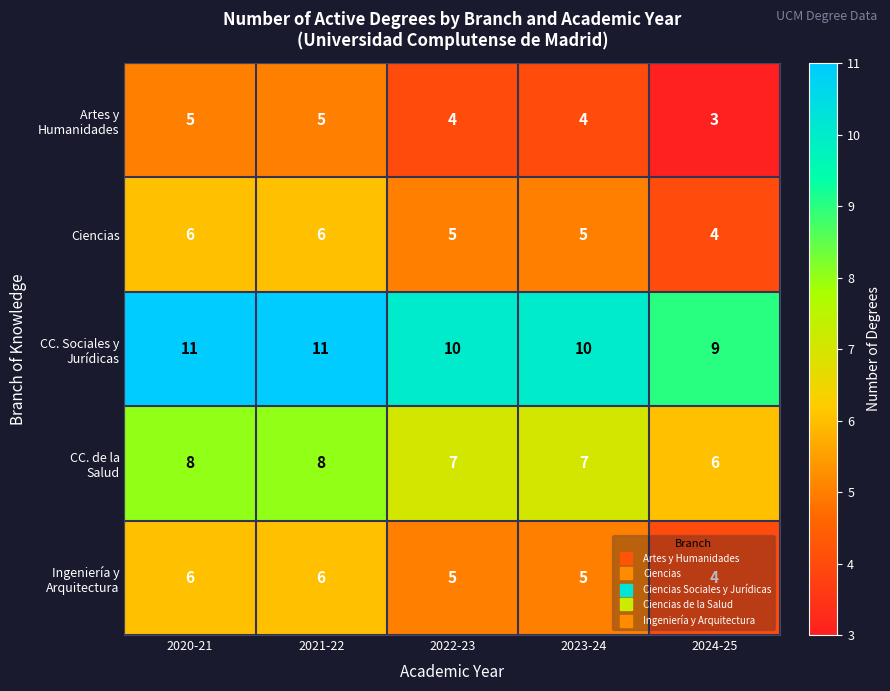

The value of Ciencias at 2020-21 is 3. True or false?

False